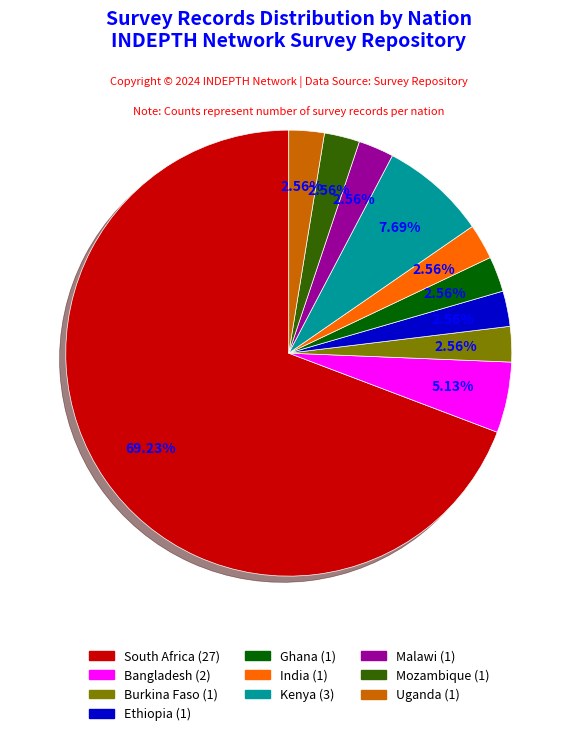

To the nearest percent, what is the combined percentage of Malawi and Bangladesh?

8%